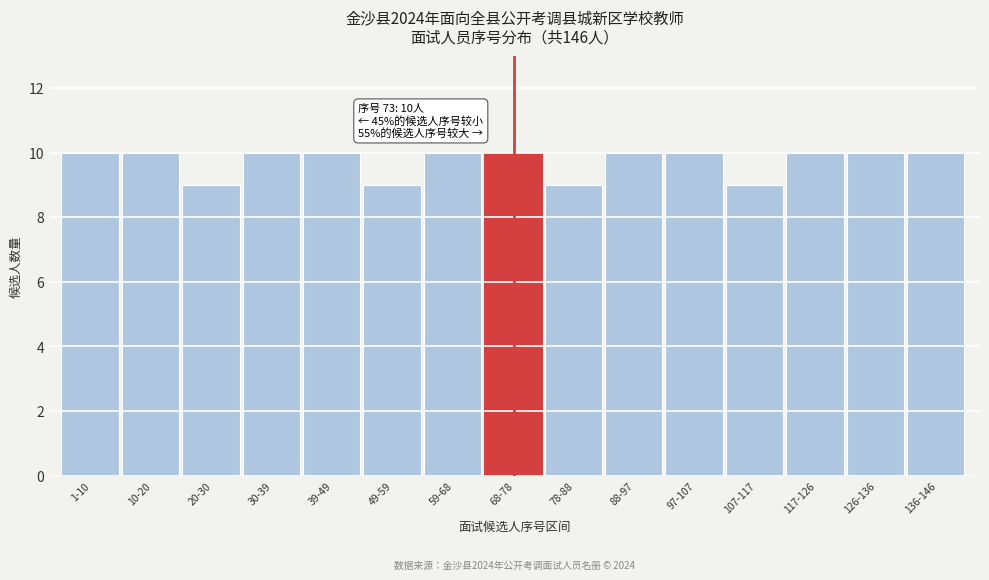

Reading left to right, what are all the values shown in this chart?

1-10=10	10-20=10	20-30=9	30-39=10	39-49=10	49-59=9	59-68=10	68-78=10	78-88=9	88-97=10	97-107=10	107-117=9	117-126=10	126-136=10	136-146=10